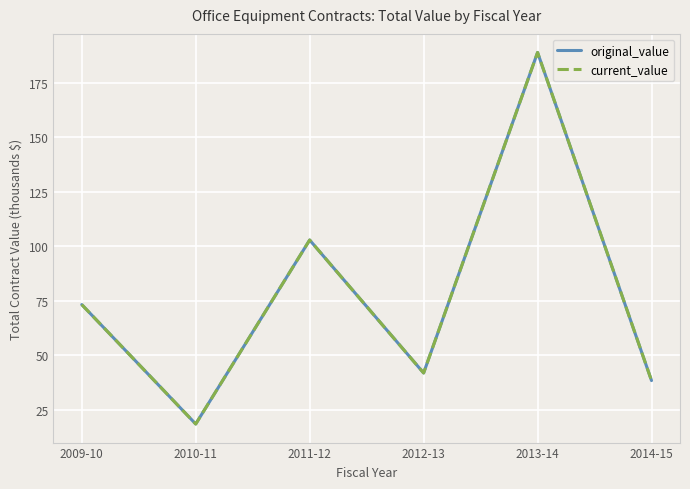

Reading left to right, list all the values displayed in this chart.

original_value: 2009-10=73.2	2010-11=18.5	2011-12=102.9	2012-13=41.9	2013-14=188.9	2014-15=38.4
current_value: 2009-10=73.2	2010-11=18.5	2011-12=102.9	2012-13=41.9	2013-14=188.9	2014-15=38.4